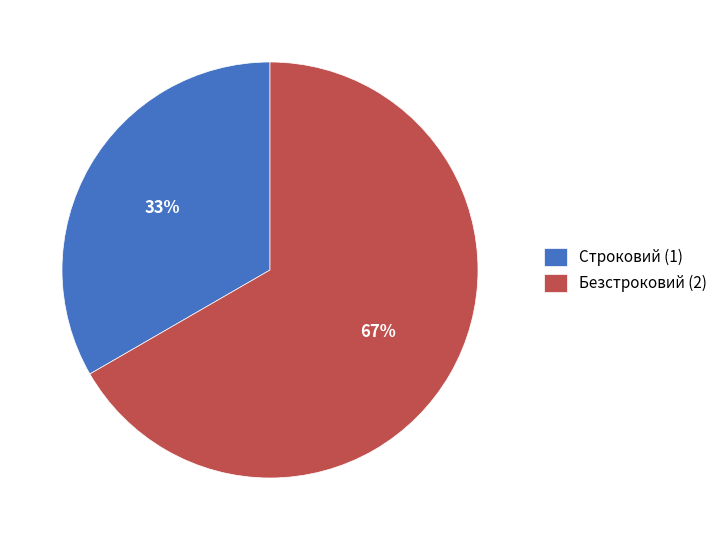

Approximately how many times larger is the value at Безстроковий compared to Строковий?

2.0